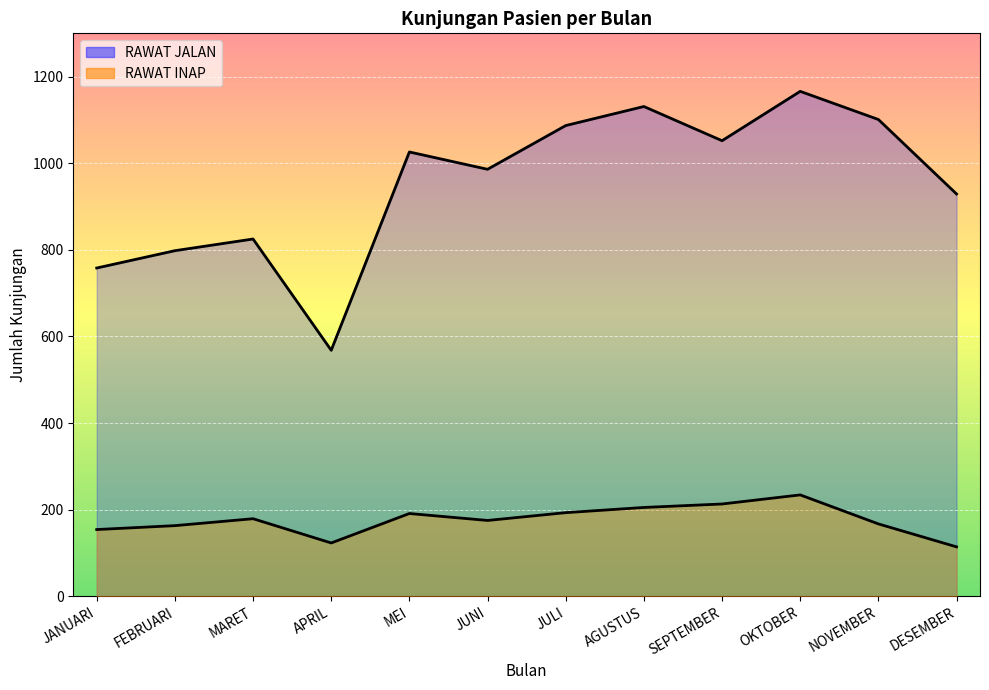

How many categories are shown in the chart?

12